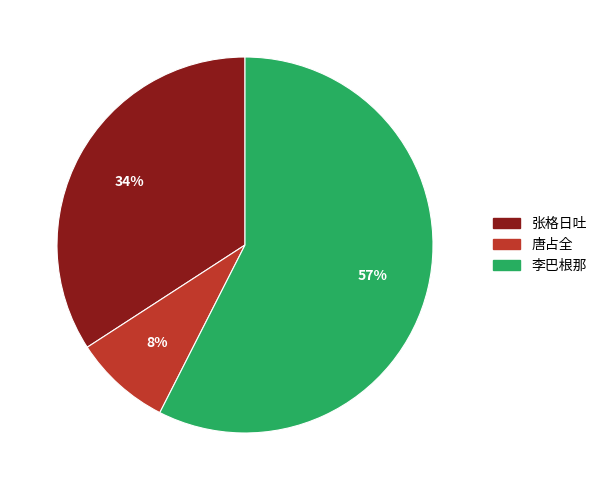

Between 唐占全 and 李巴根那, which is larger?

李巴根那